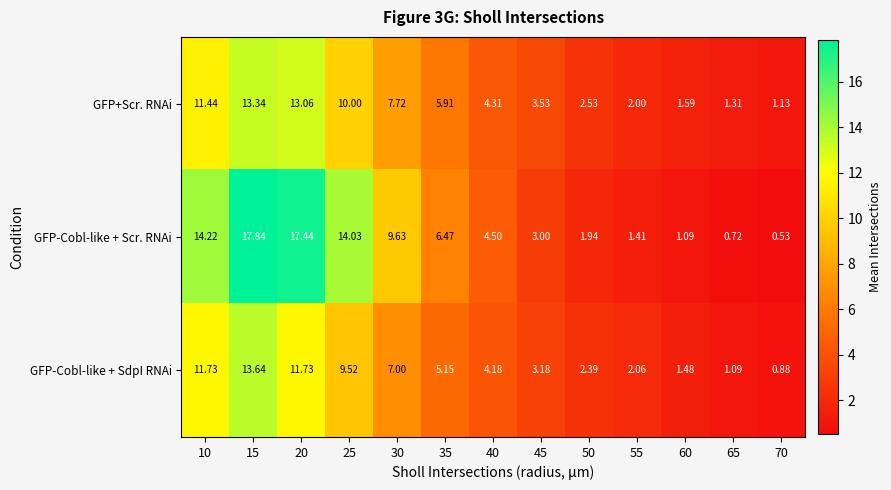

Count the number of categories in the chart.

13